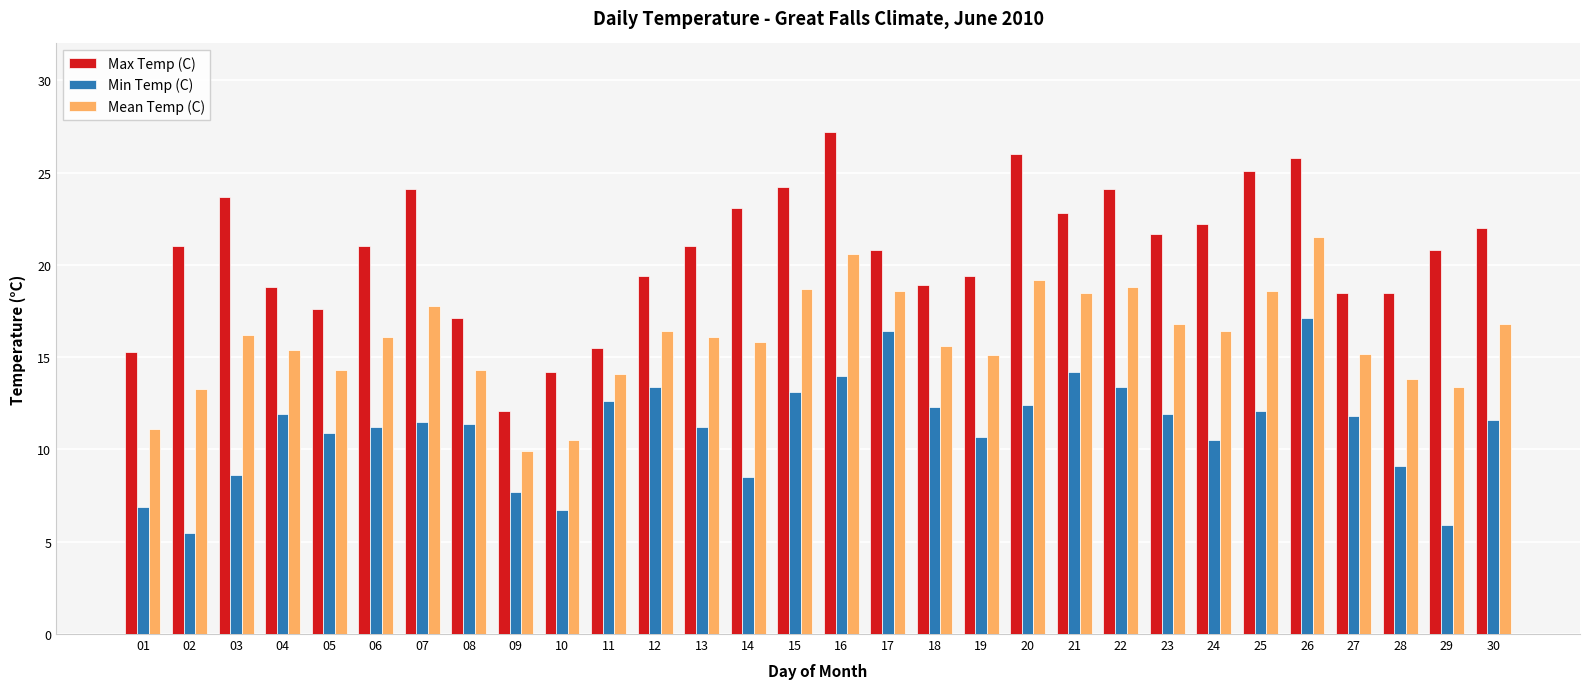

What are all the series names shown in the legend?

Max Temp (C), Min Temp (C), Mean Temp (C)